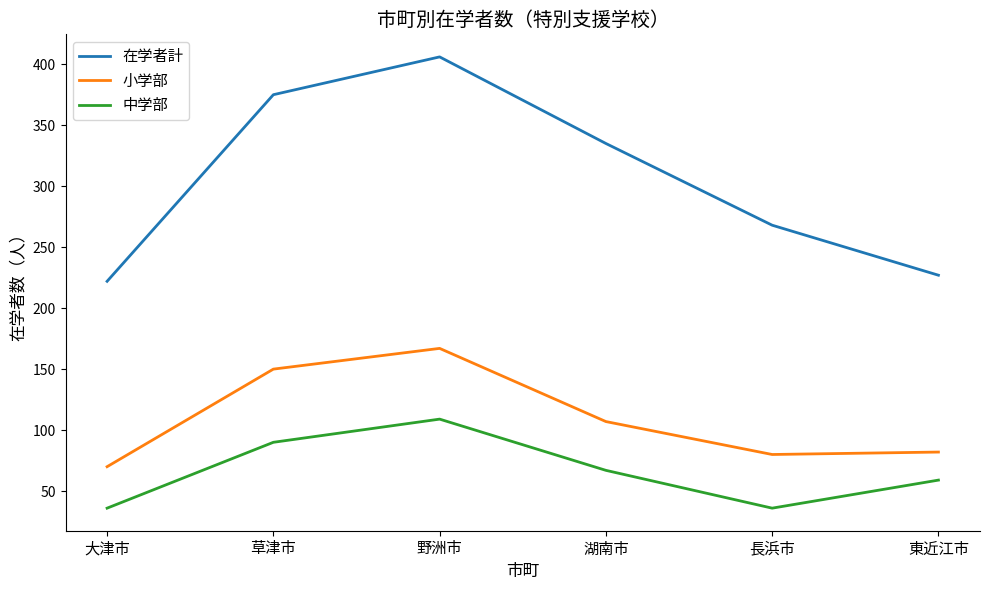

Which series has the largest range (max minus min)?

在学者計